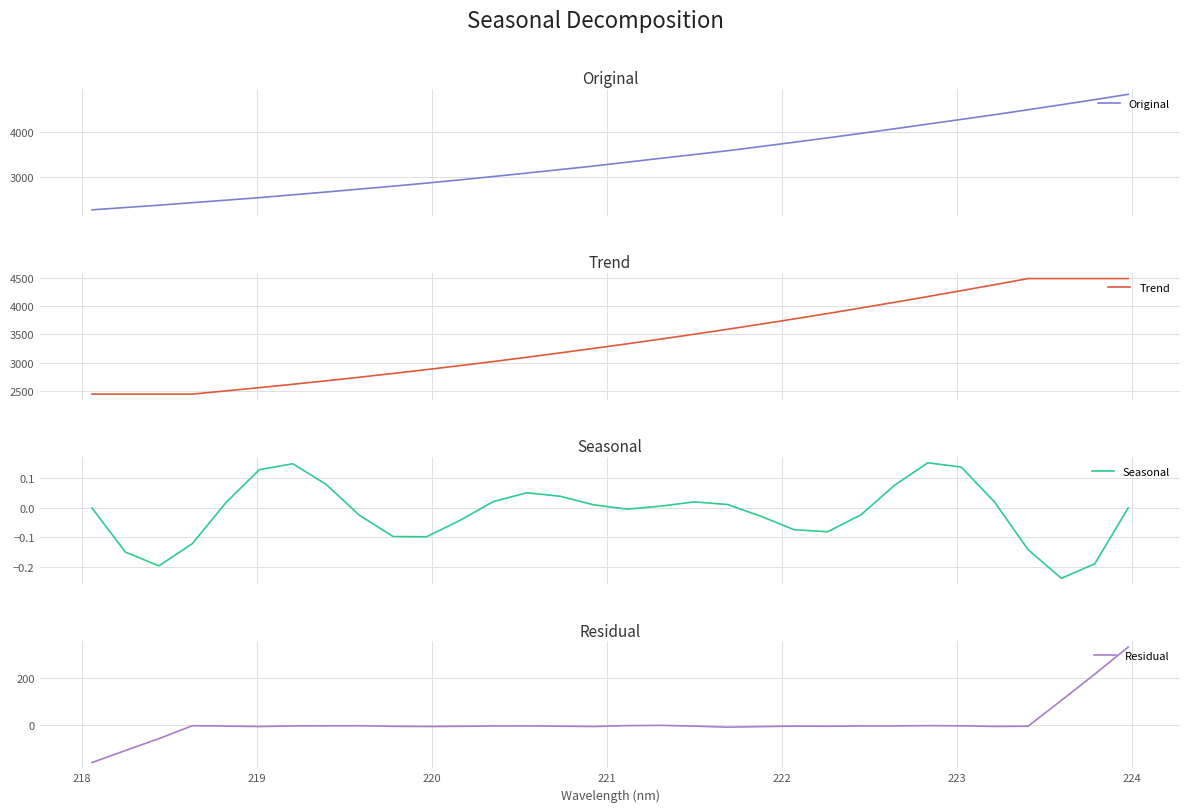

What is the highest value of the Original series?

4822.5